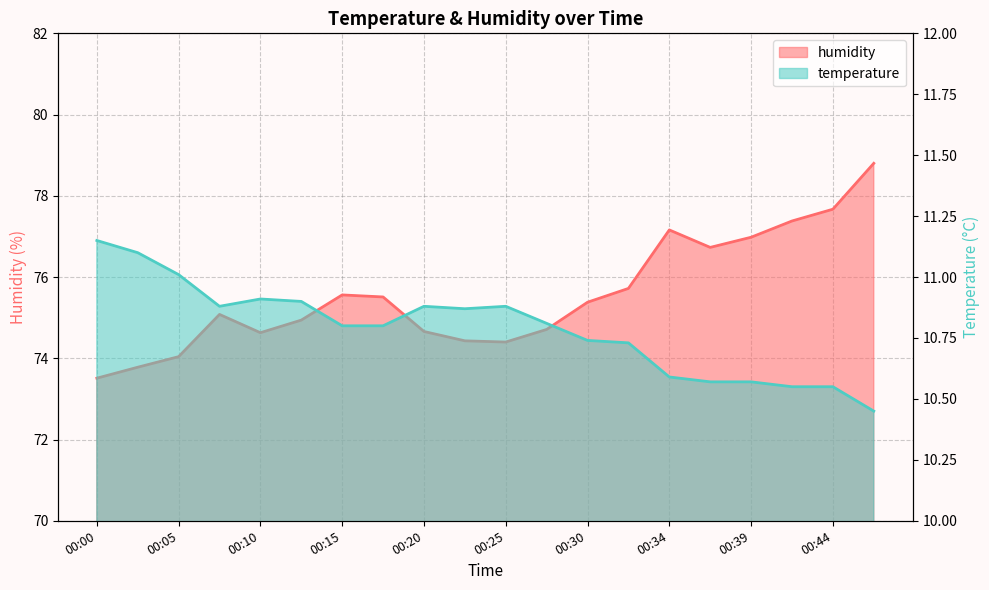

What is the total value across all series at 00:30?

86.1